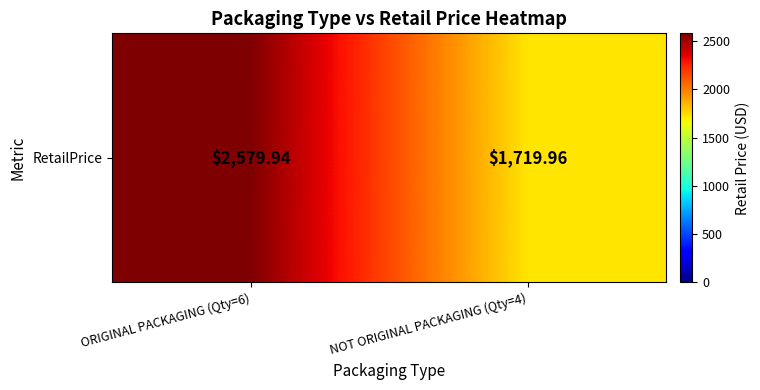

At which category does the chart reach its minimum across all series?

NOT ORIGINAL PACKAGING (Qty=4)